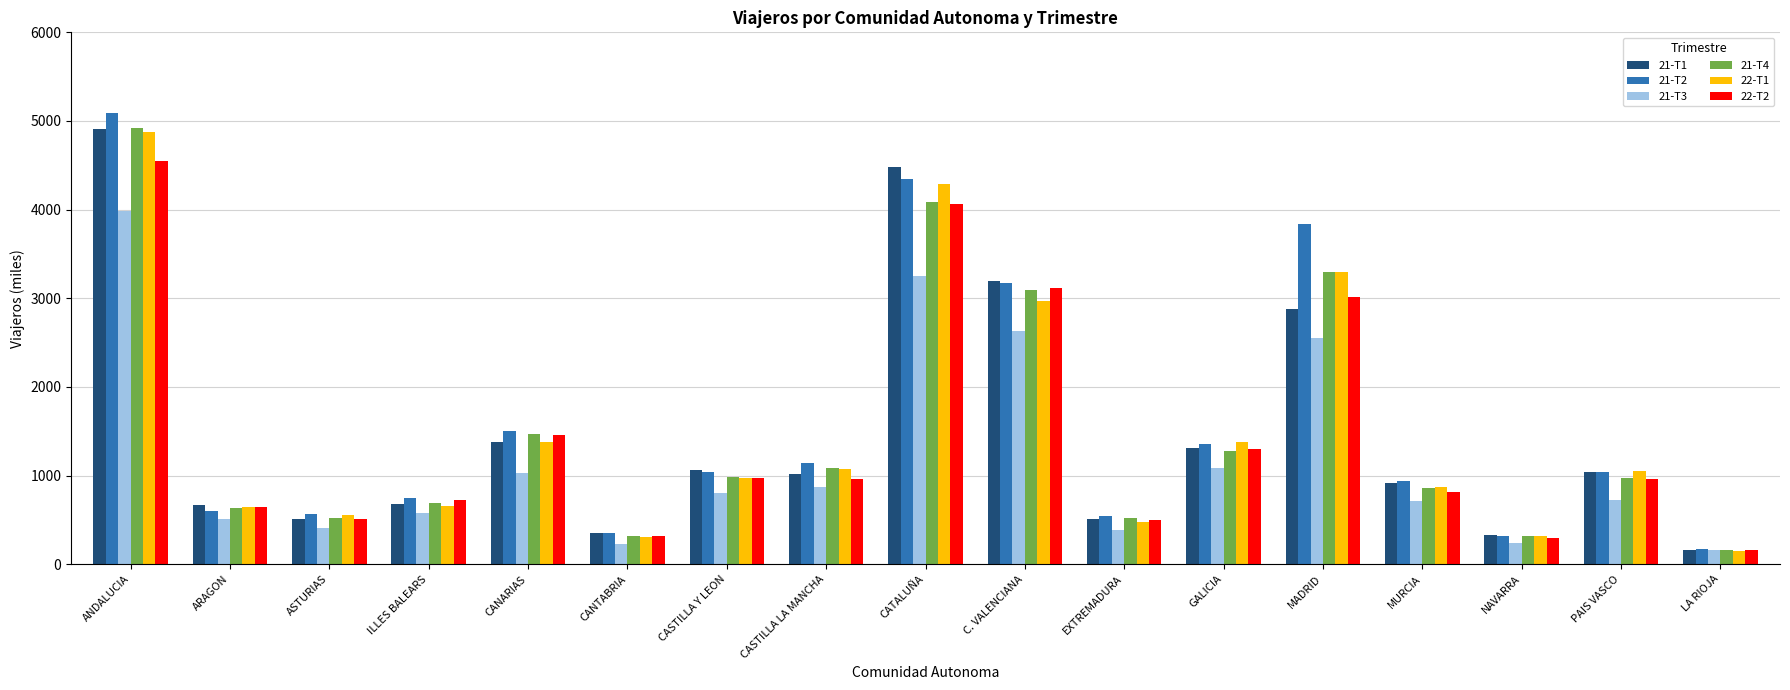

What is the sum of the 22-T2 values at CATALUÑA and EXTREMADURA?

4555